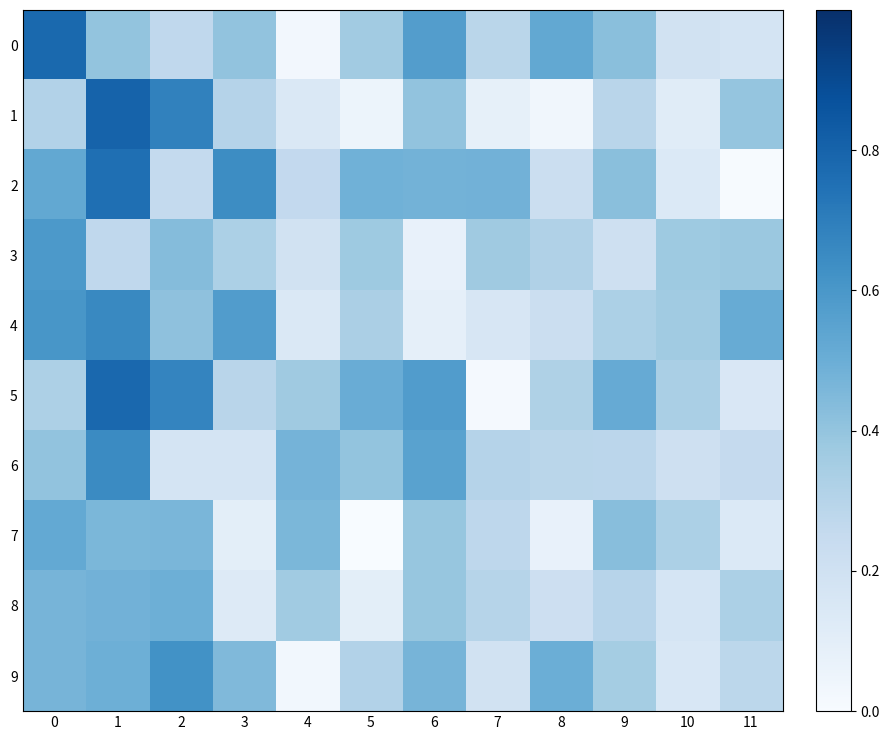

Which series changed the most between 4 and 10?

6